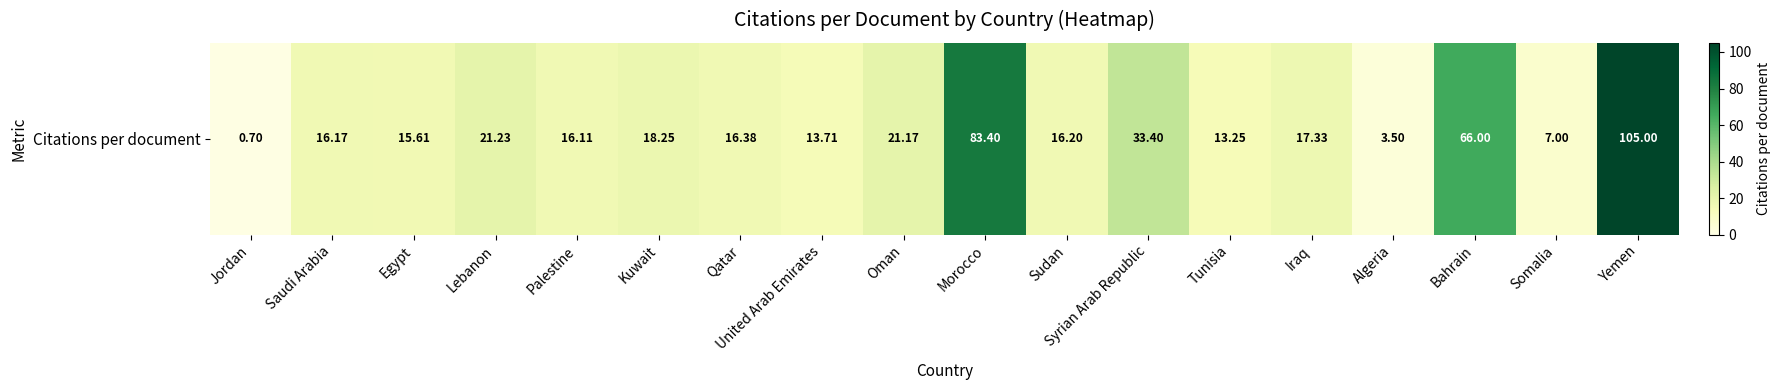

The chart shows a value of 25.8 at Bahrain. True or false?

False